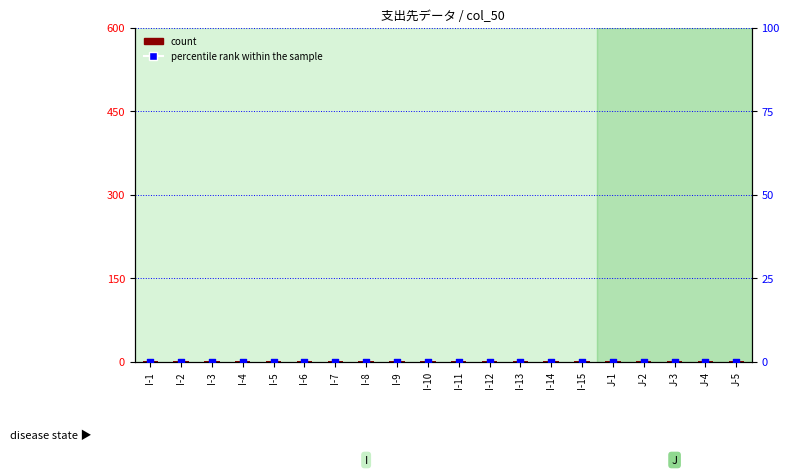

Which series reaches the minimum Y coordinate?

percentile rank within the sample